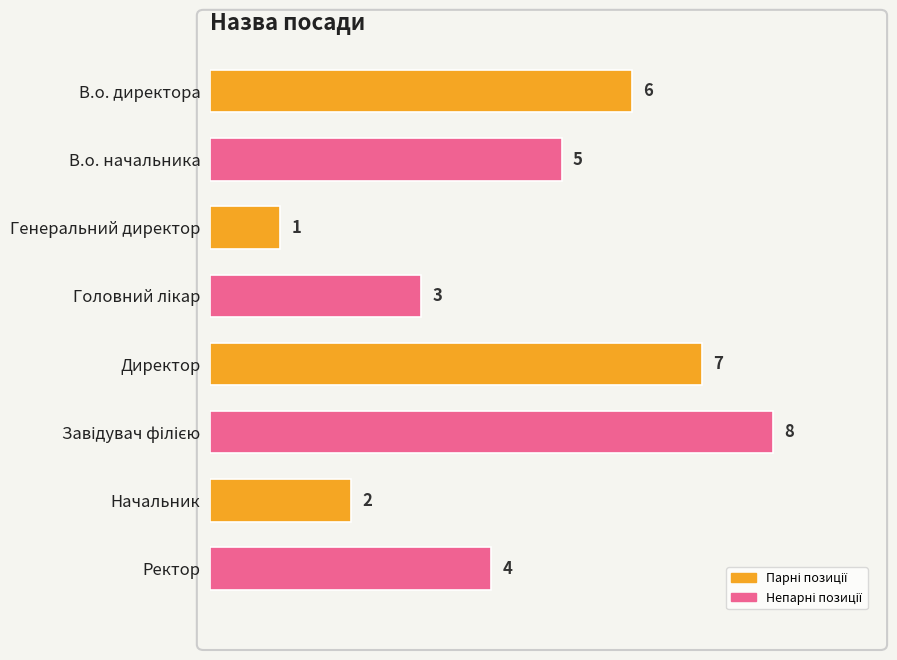

What is the smallest value displayed?

1